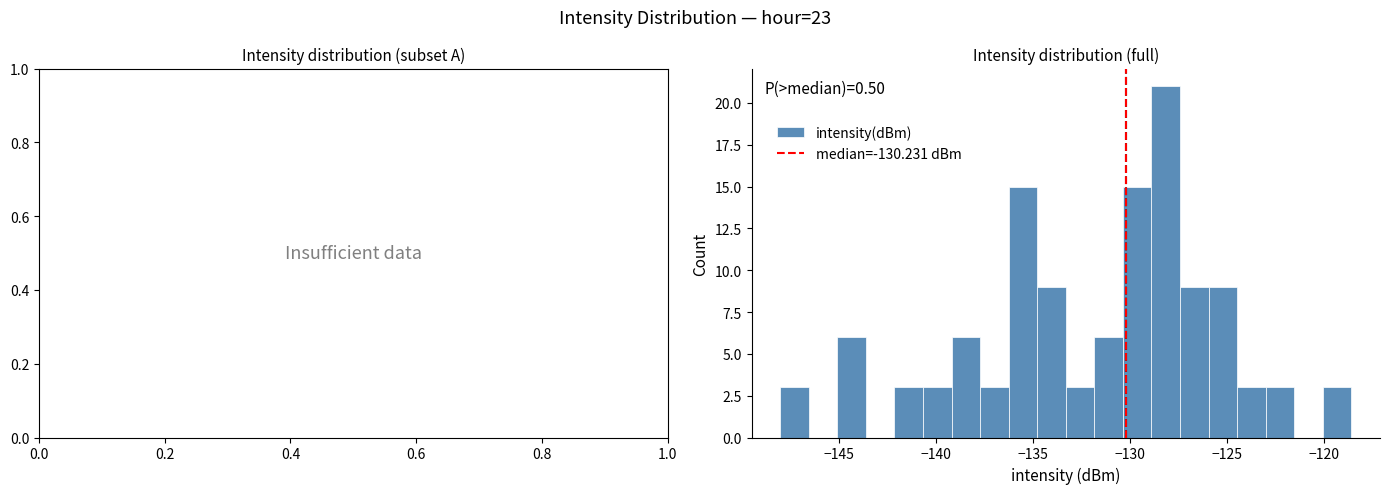

Read against the x-axis, roughly where is the centre of the tallest bar?

-128.0